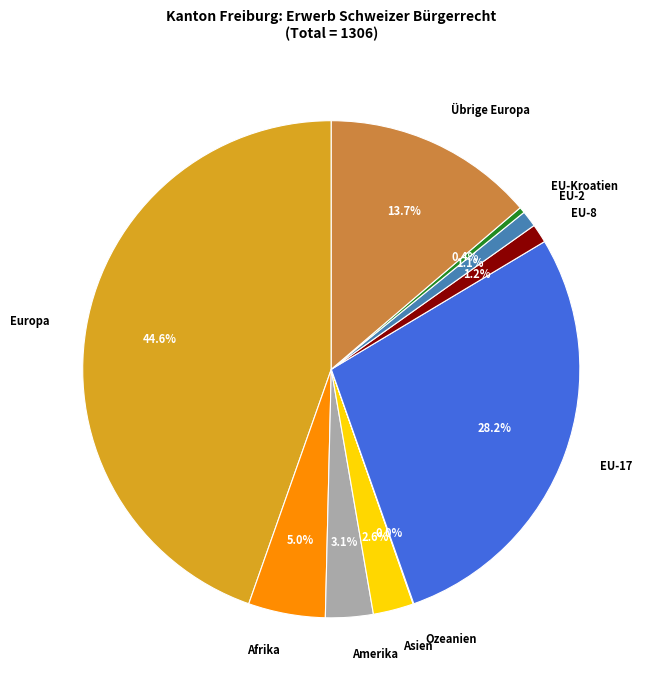

Is there any slice that represents more than half of the pie?

No